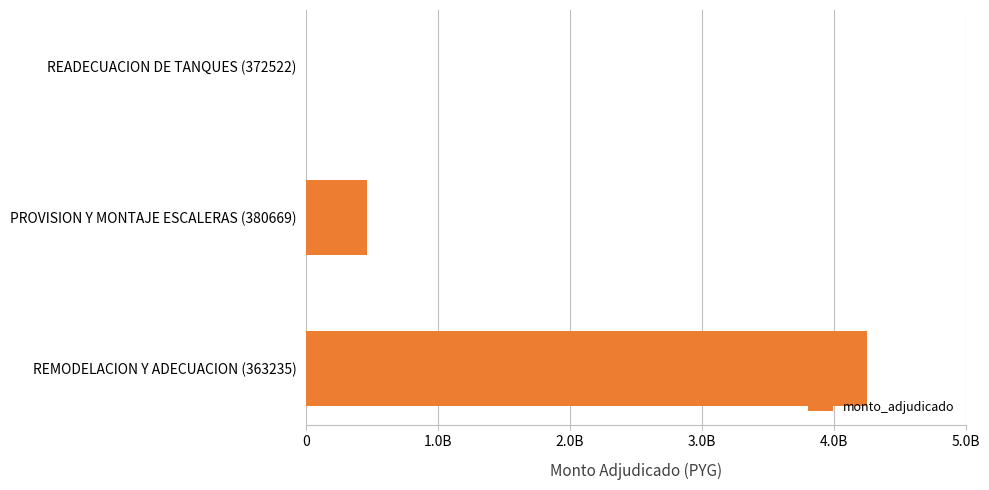

How many values are above zero?

2